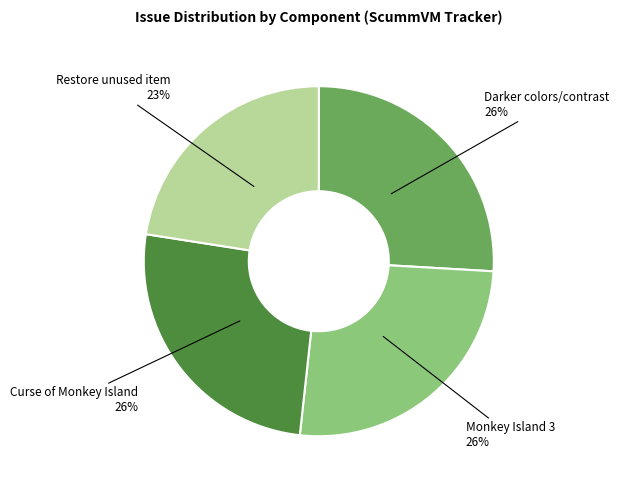

To the nearest percent, what is the difference between the largest and smallest slice percentages?

3%